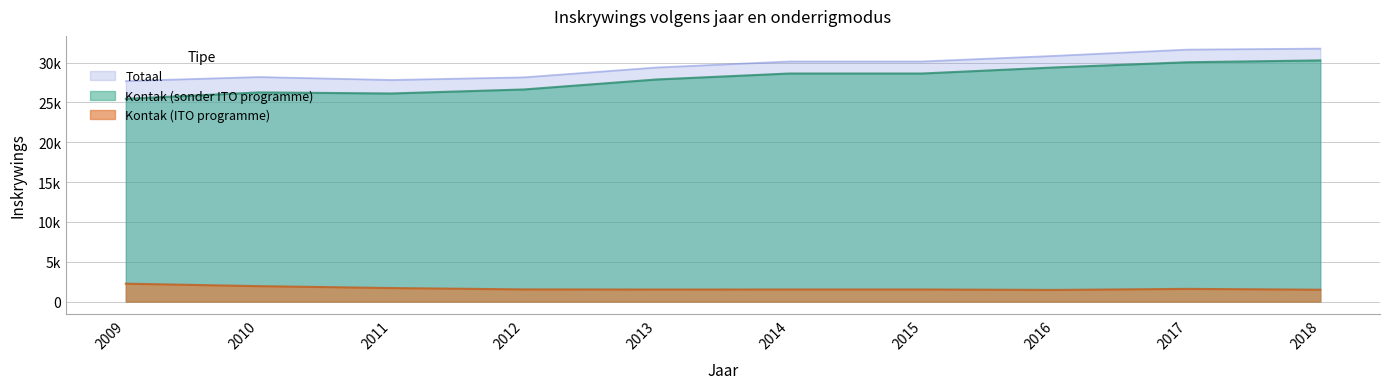

What is the total value across all series at 2015?

60300